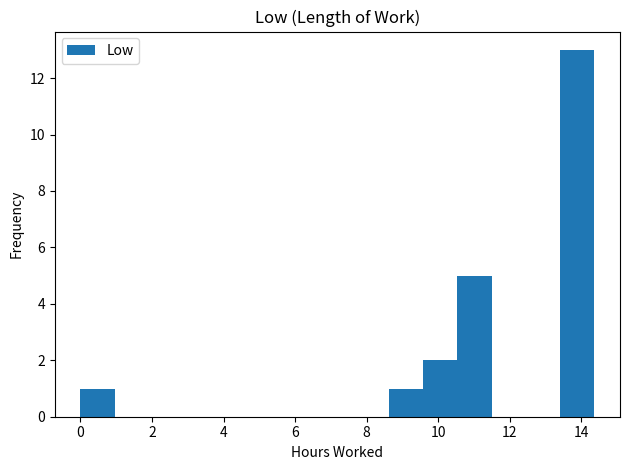

Reading left to right, list every bar in this chart as the range it spans on the x-axis followed by its height. Neither the bar edges nor the heights are printed on the chart, so give them approximately, as read against the axes.

0.0 to 1.0: 1
1.0 to 2.0: 0
2.0 to 2.8: 0
2.8 to 3.8: 0
3.8 to 4.8: 0
4.8 to 5.8: 0
5.8 to 6.8: 0
6.8 to 7.6: 0
7.6 to 8.6: 0
8.6 to 9.6: 1
9.6 to 10.6: 2
10.6 to 11.4: 5
11.4 to 12.4: 0
12.4 to 13.4: 0
13.4 to 14.4: 13